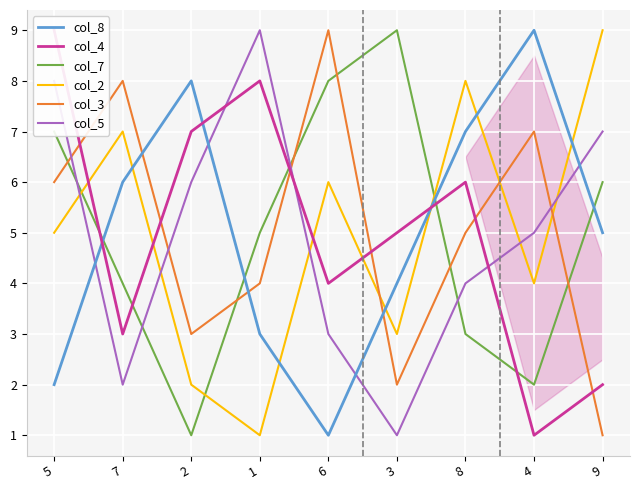

At 6, list the series in order from largest to smallest.

col_3, col_7, col_2, col_4, col_5, col_8